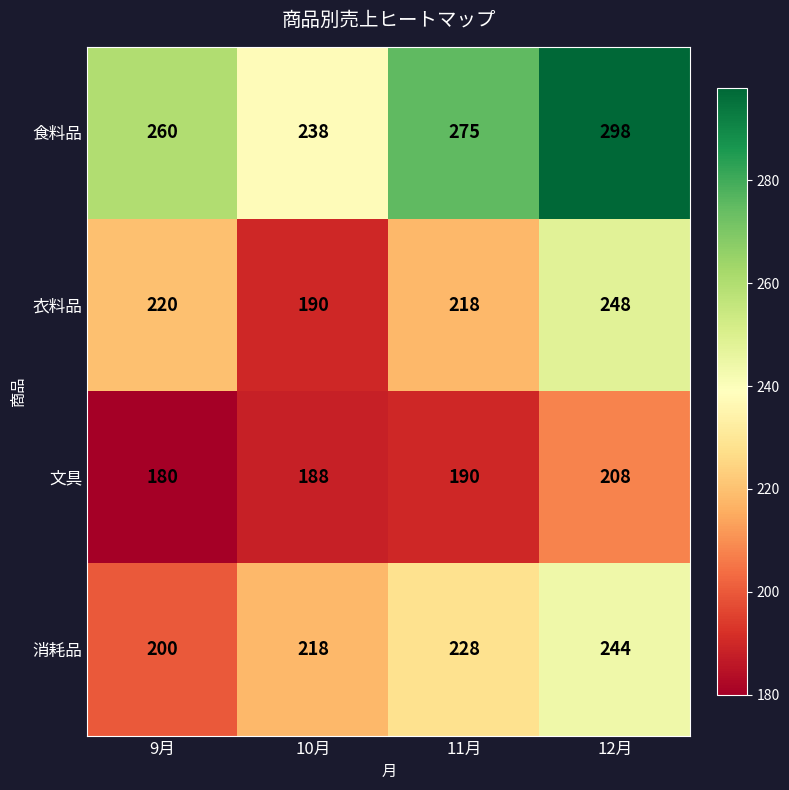

What is the minimum value shown in the chart?

180